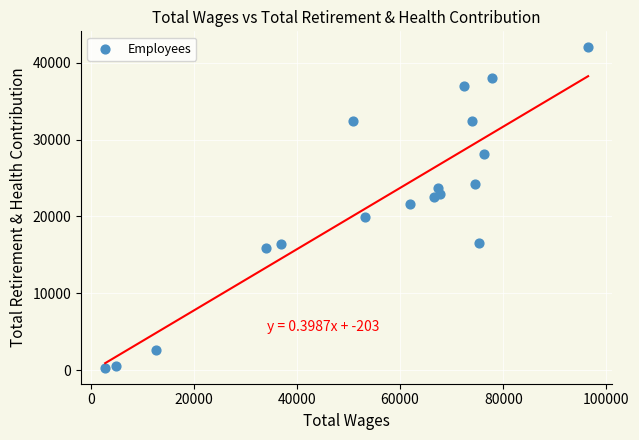

What is the range of Y values (max minus min)?

41673